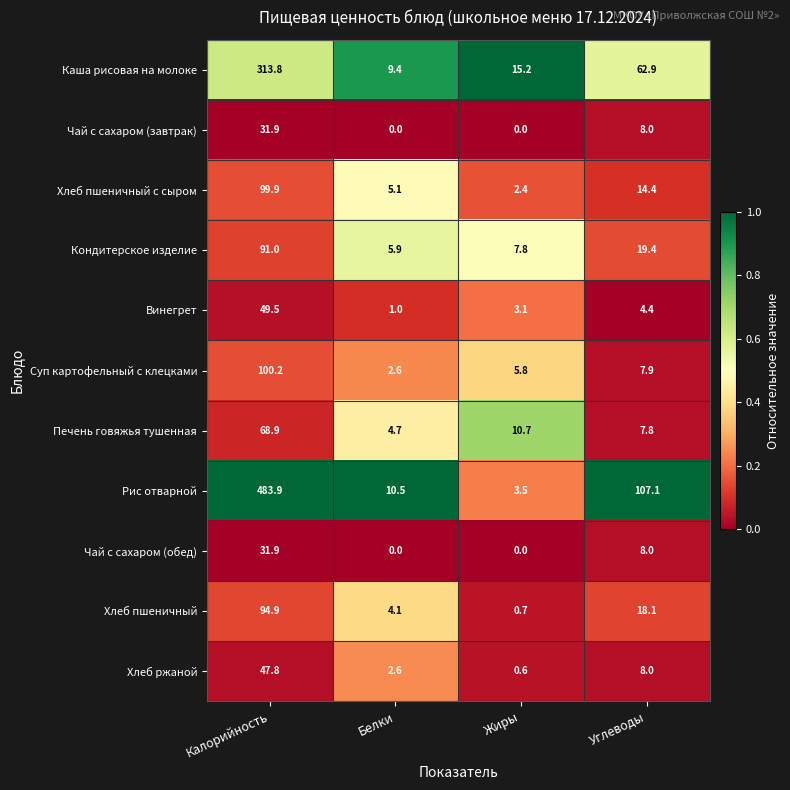

Which category has the lowest value in the Кондитерское изделие series?

Белки